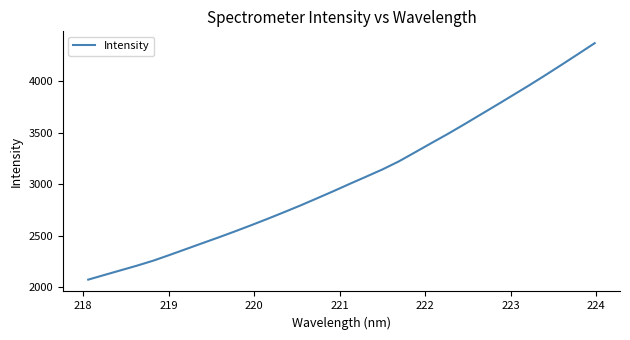

What is the smallest value displayed?

2074.1